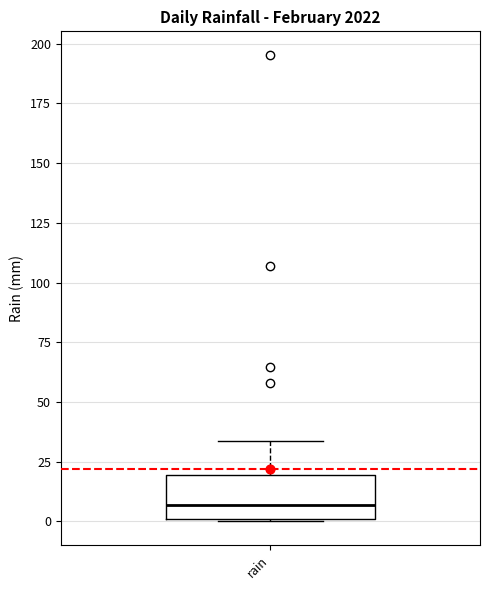

Where is the upper edge of the box for rain on the y-axis? The values are not printed on the chart, so give them approximately, as read against the axis.

20